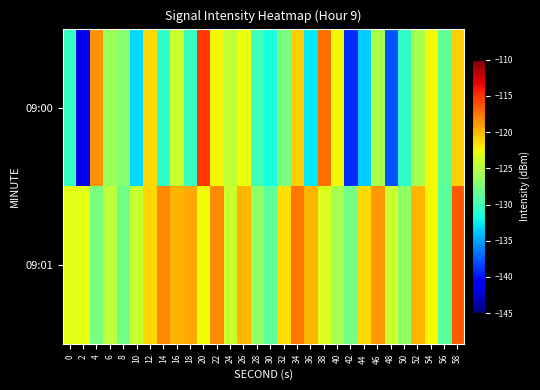

What is the greatest value displayed?

-115.3